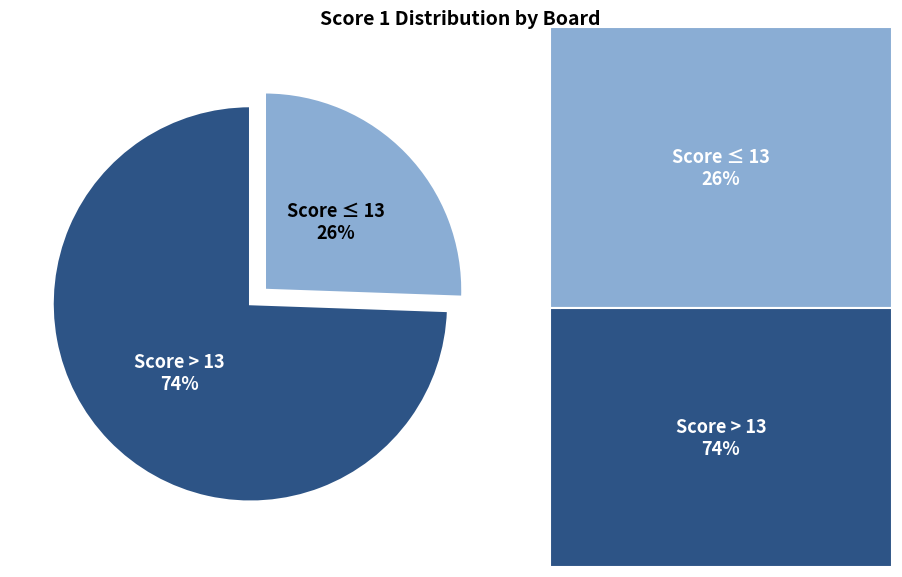

To the nearest percent, what is the average slice percentage?

50%